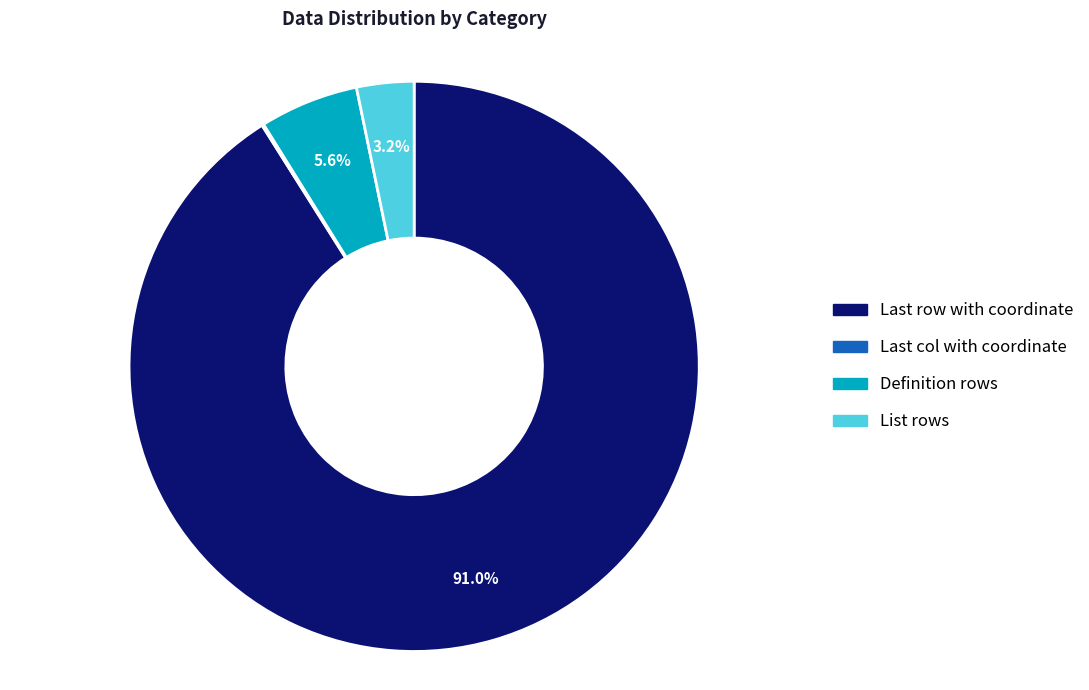

Which category has the biggest portion of the pie?

Last row with coordinate